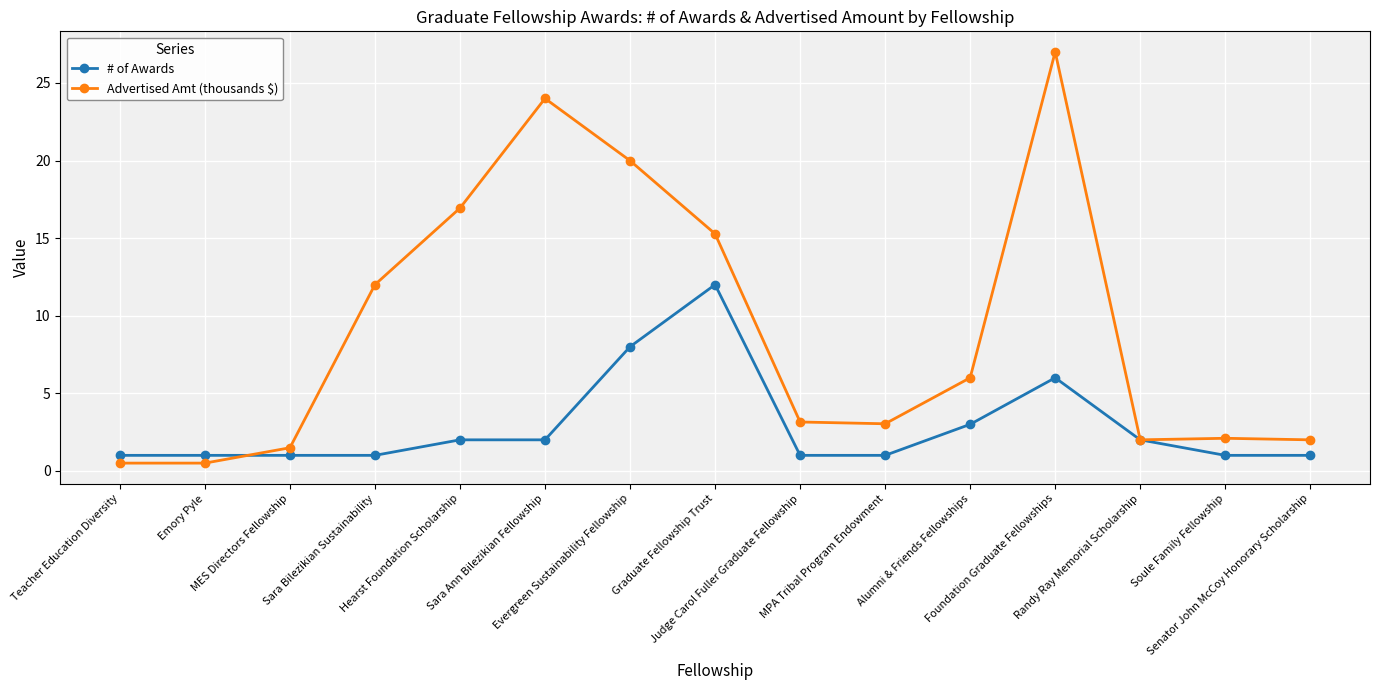

What is the minimum value shown in the chart?

0.5